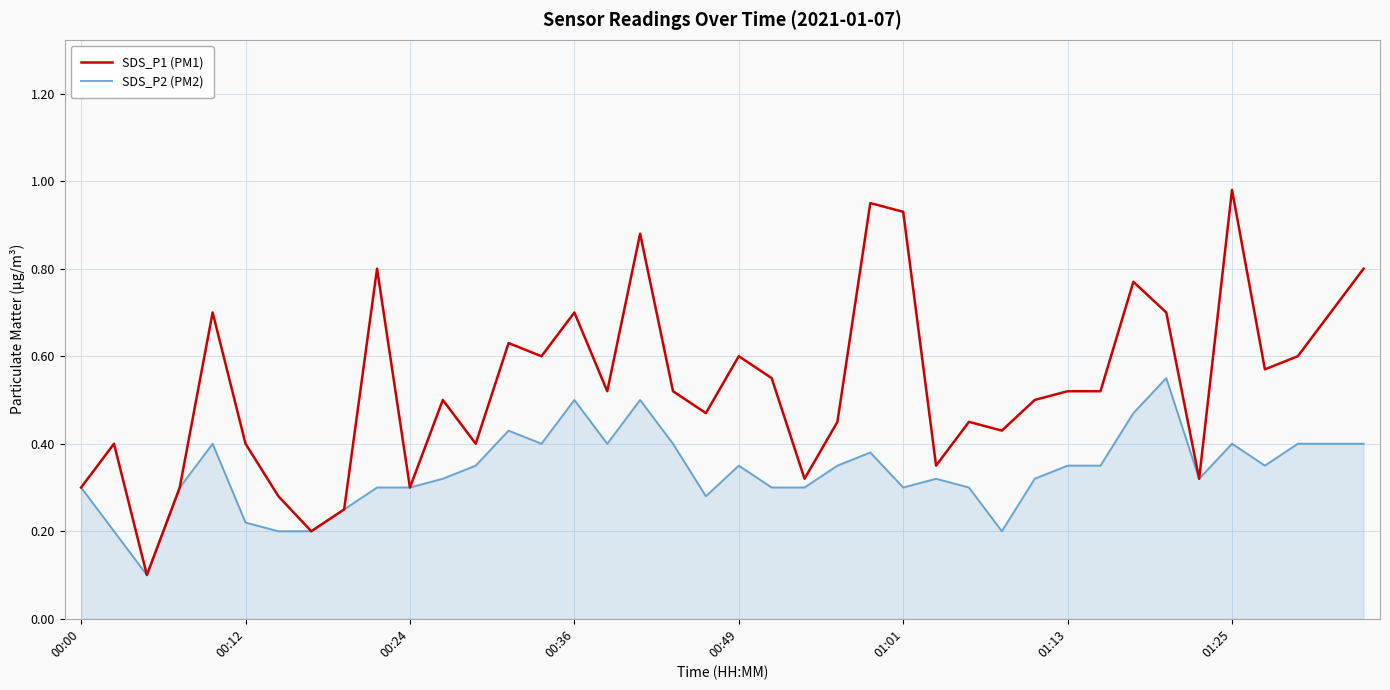

Rank the series by their maximum value, from highest to lowest.

SDS_P1 (PM1), SDS_P2 (PM2)